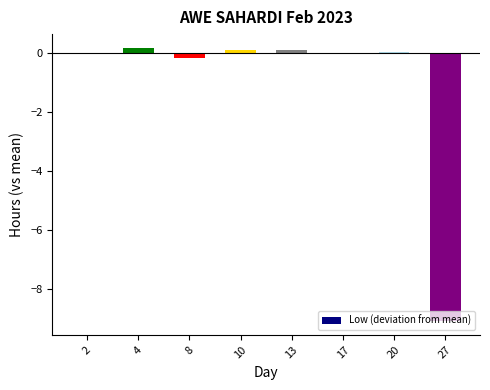

What is the sum of all values?

-8.8